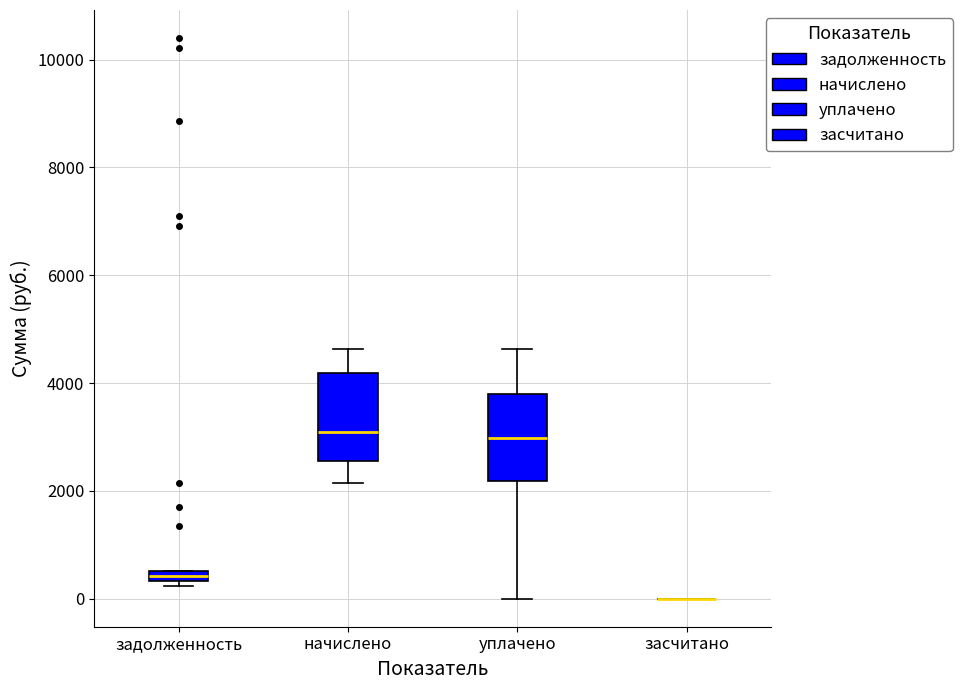

Where does the upper whisker of the box for начислено end on the y-axis? The values are not printed on the chart, so give them approximately, as read against the axis.

4600